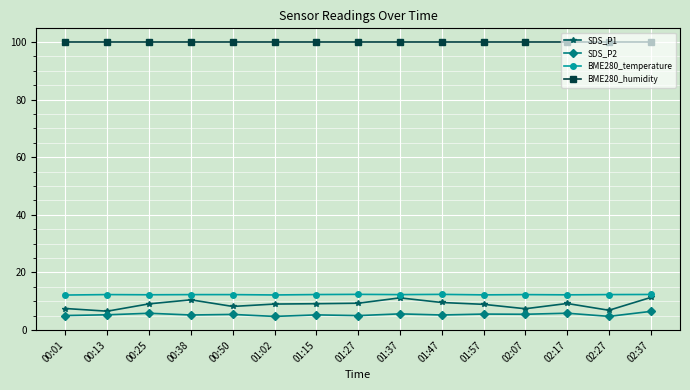

True or false: BME280_humidity and SDS_P2 intersect in this chart.

False